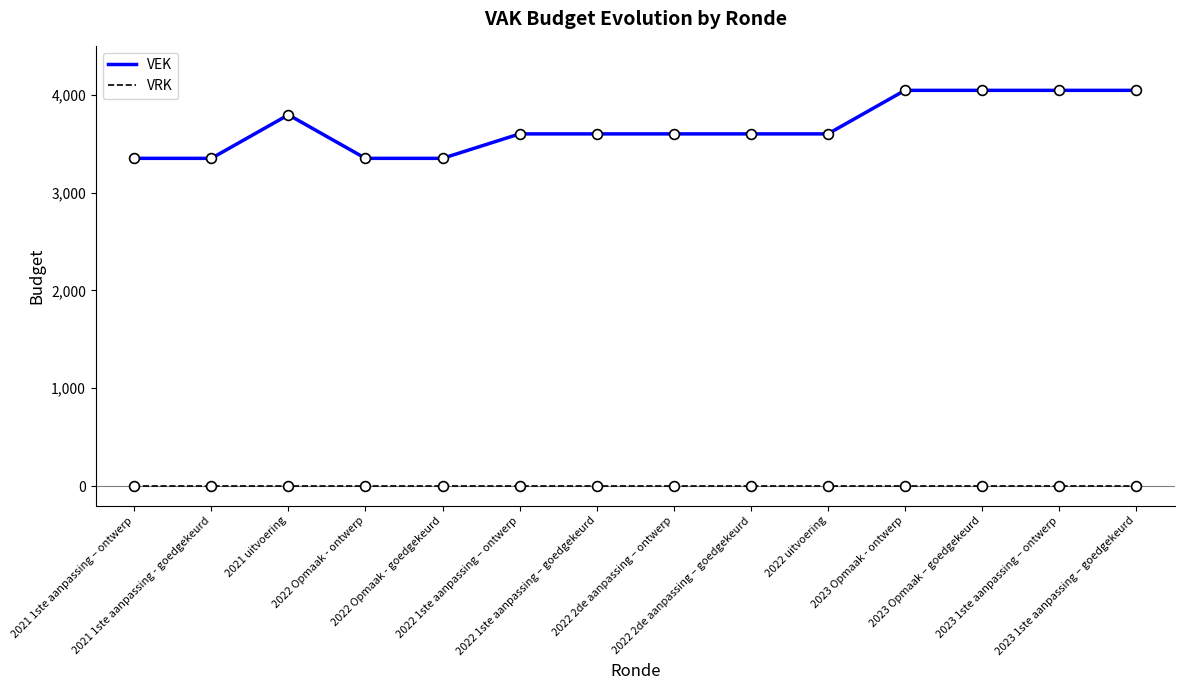

What is the highest value of the VEK series?

4045